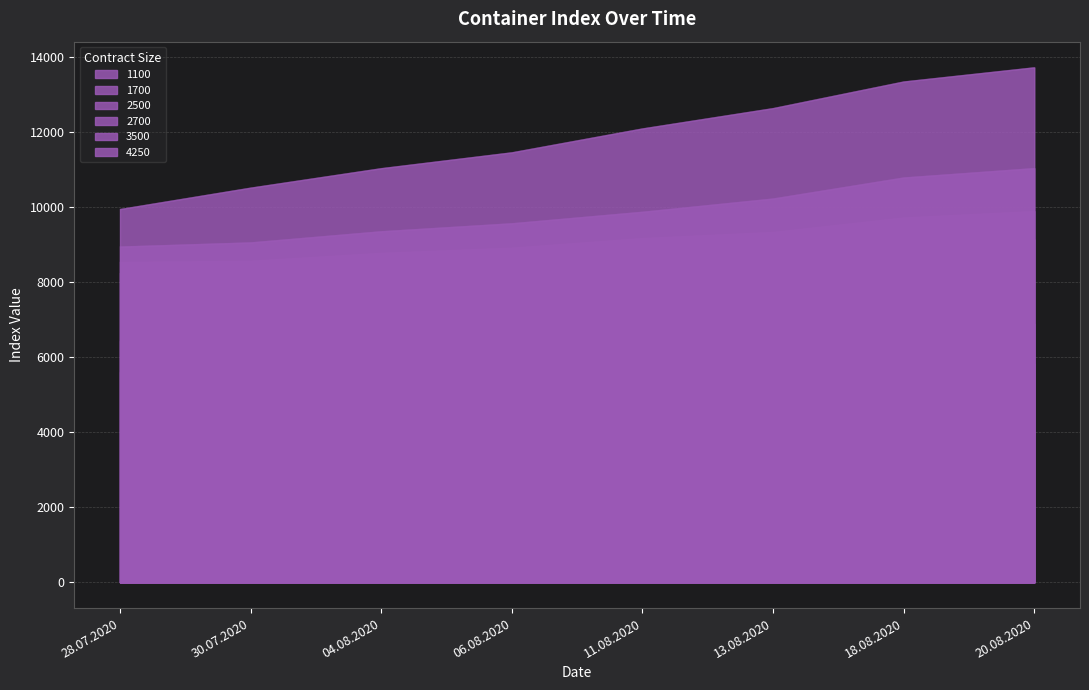

What position from the left is 30.07.2020?

2